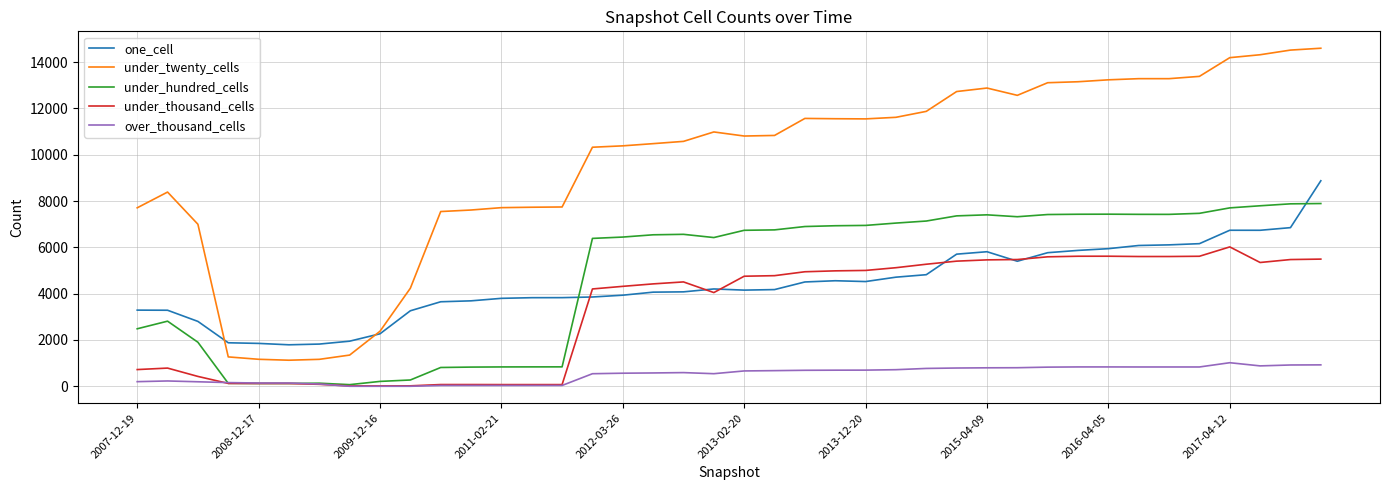

What is the highest value of the under_thousand_cells series?

6018